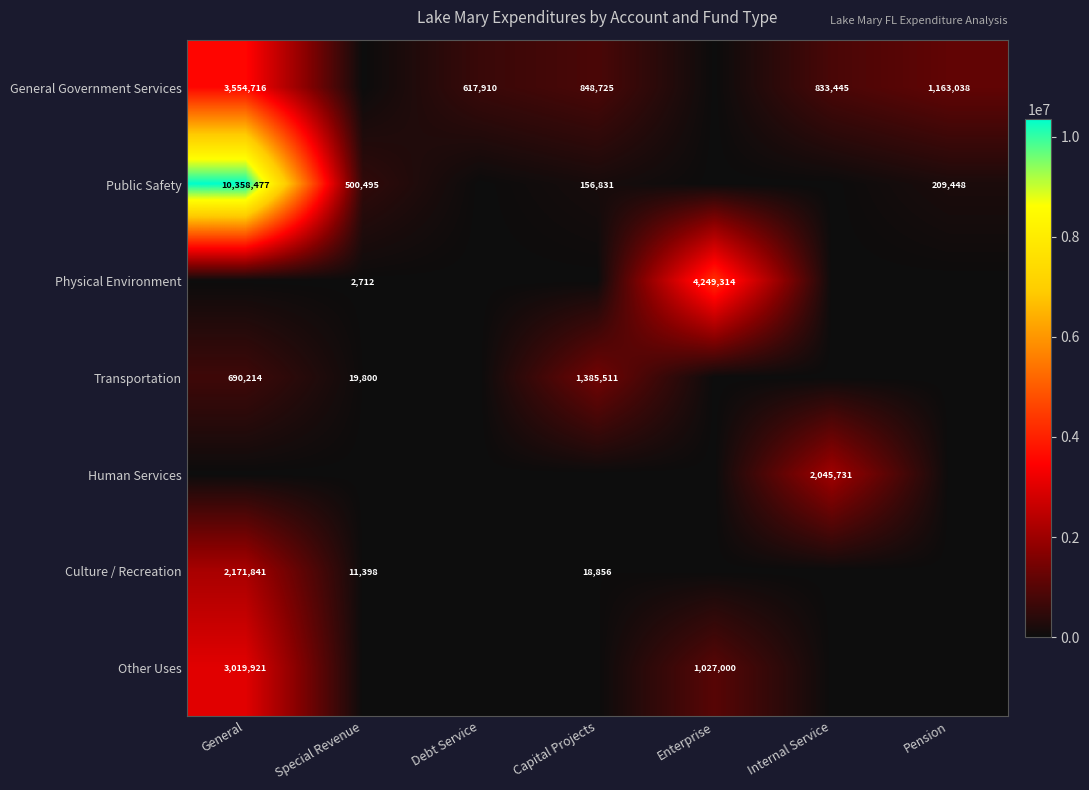

Which has a higher value, Capital Projects or Internal Service?

Capital Projects